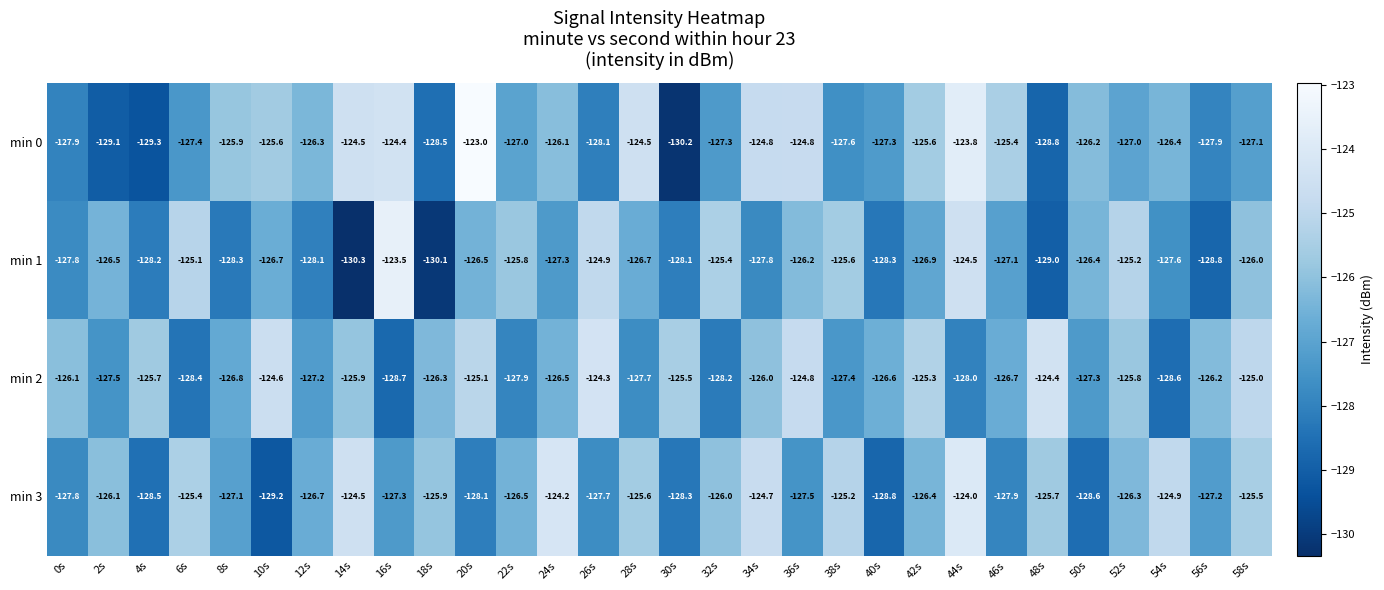

Which series has the largest total across all categories?

min 2